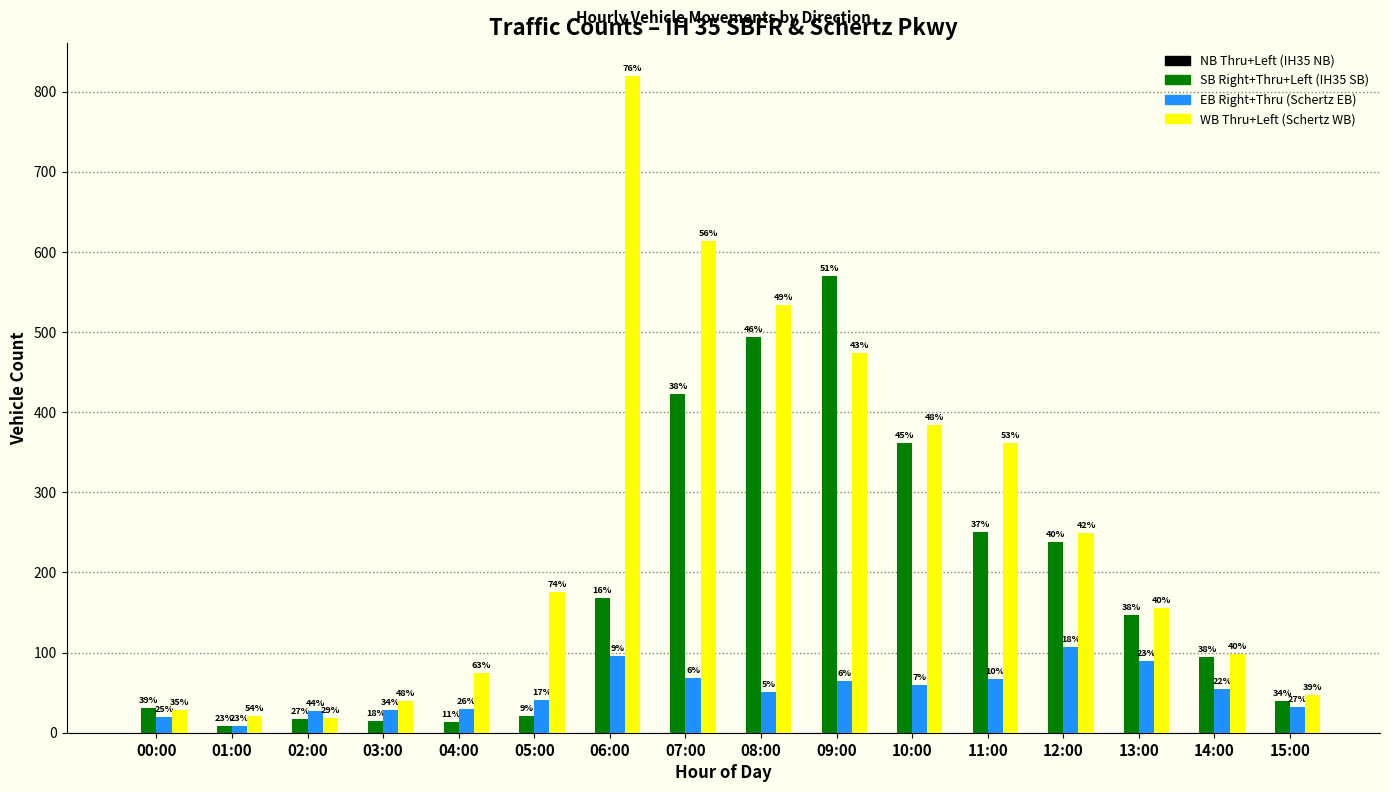

Does the chart contain any negative values?

No